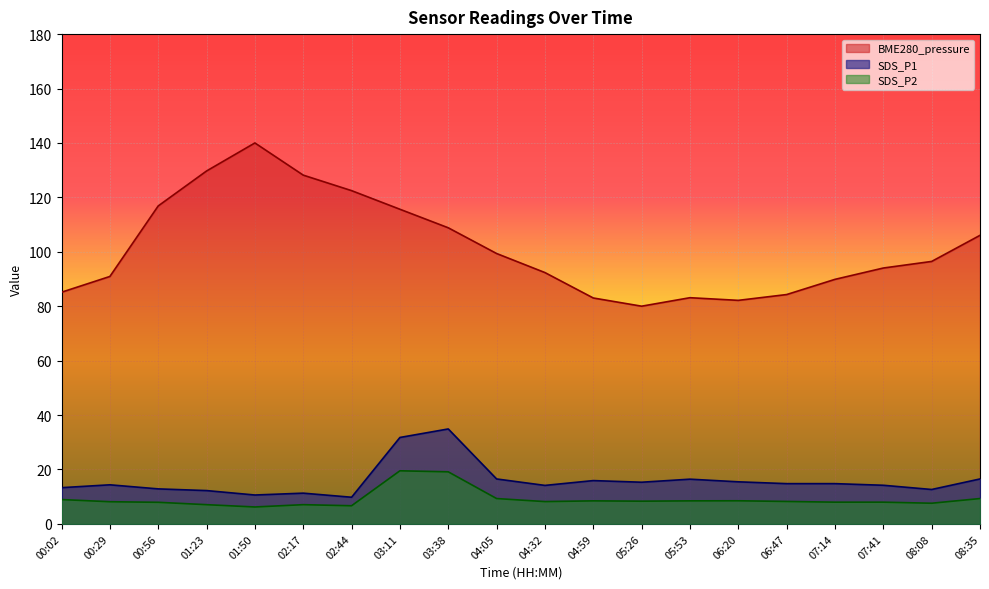

The value of BME280_pressure at 02:17 is 128.2. True or false?

True